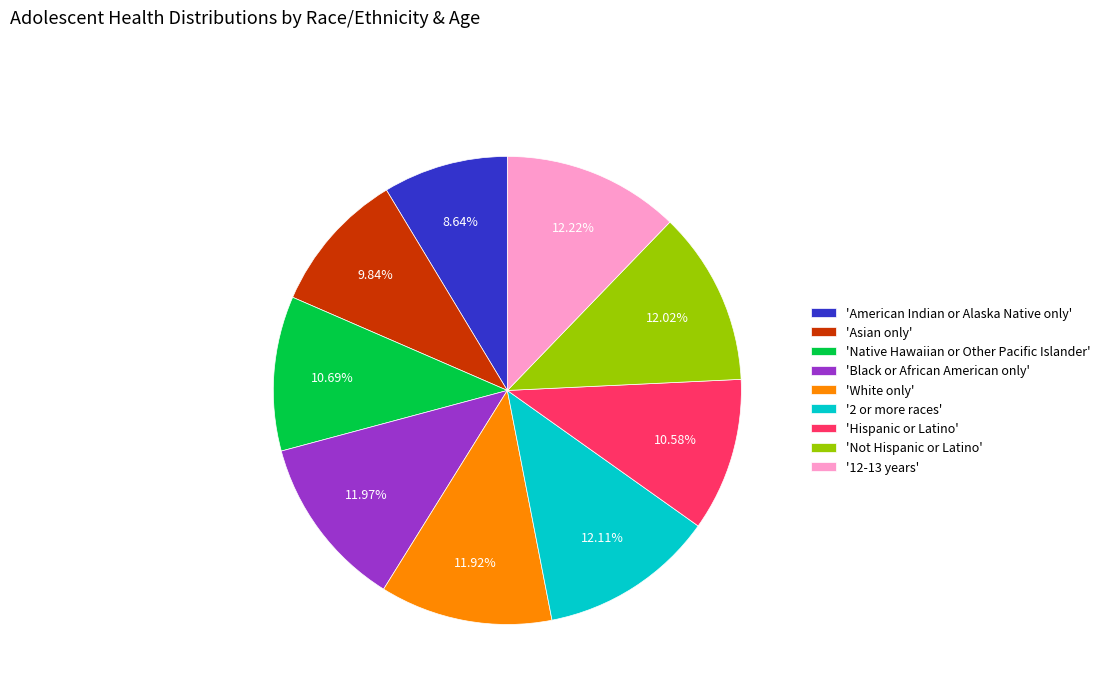

Is the sum of 'Asian only' and 'American Indian or Alaska Native only' greater than half?

No